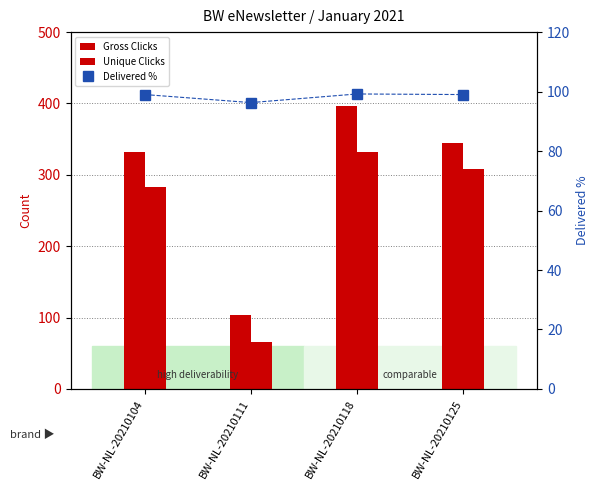

How many distinct data groups are displayed?

3